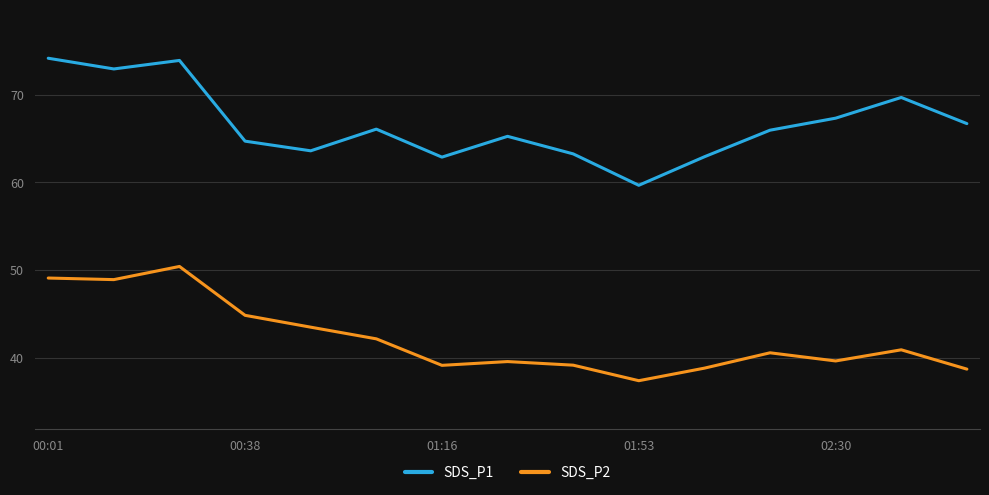

At how many categories does at least one series exceed 59?

15